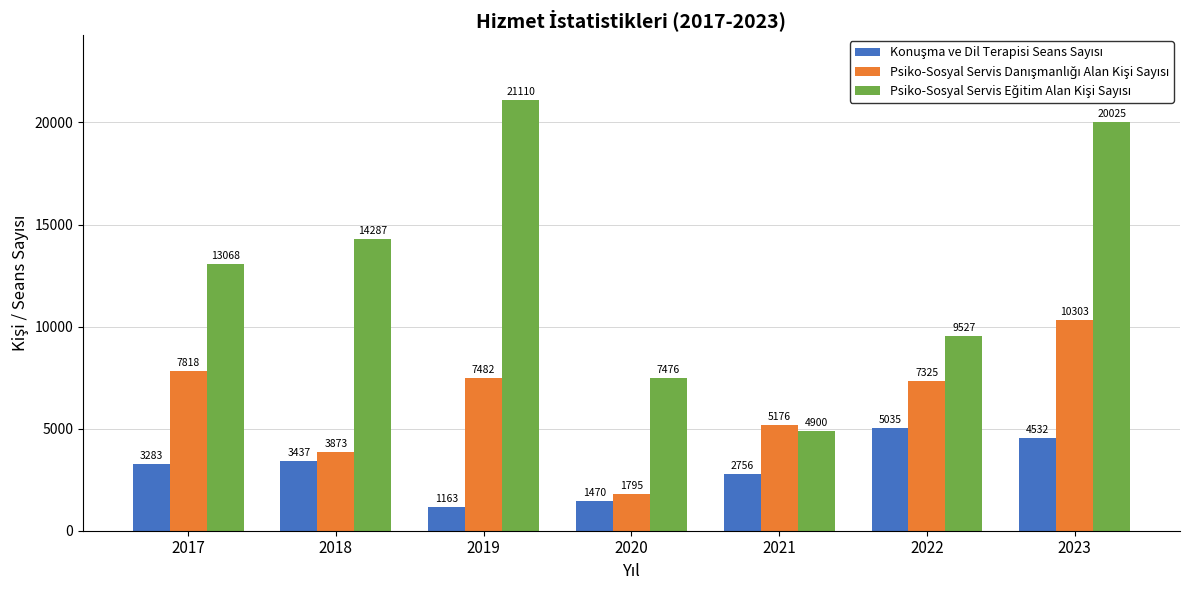

How many bars are there in total?

21